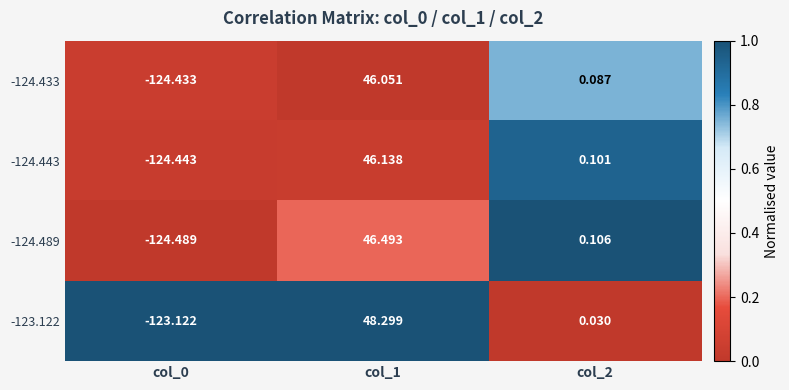

Is the value of -124.443 at col_1 greater than the value of -124.489 at col_2?

Yes